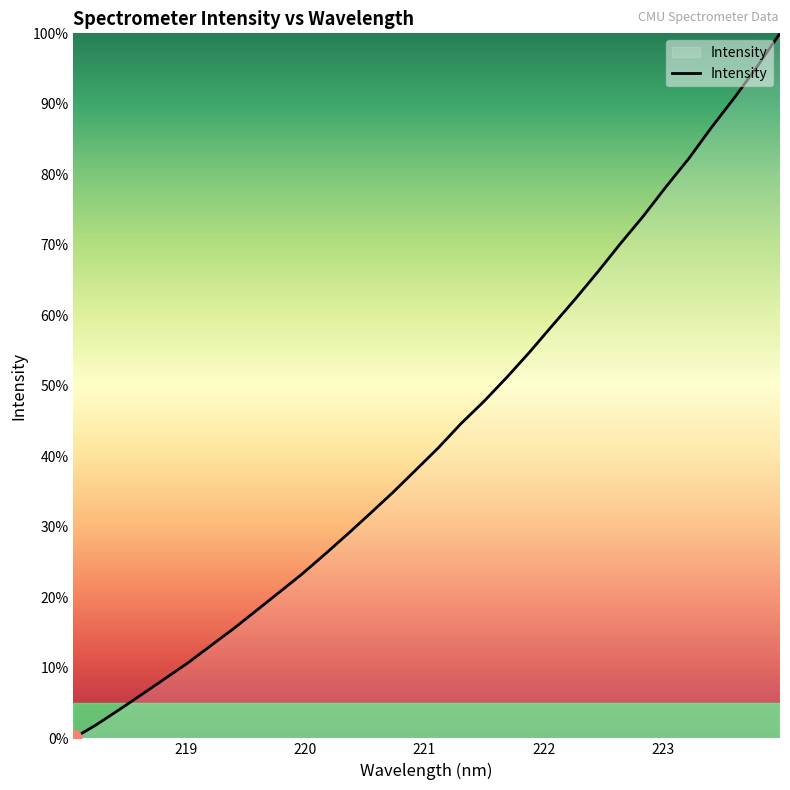

What is the difference between the maximum and minimum values?

100.0